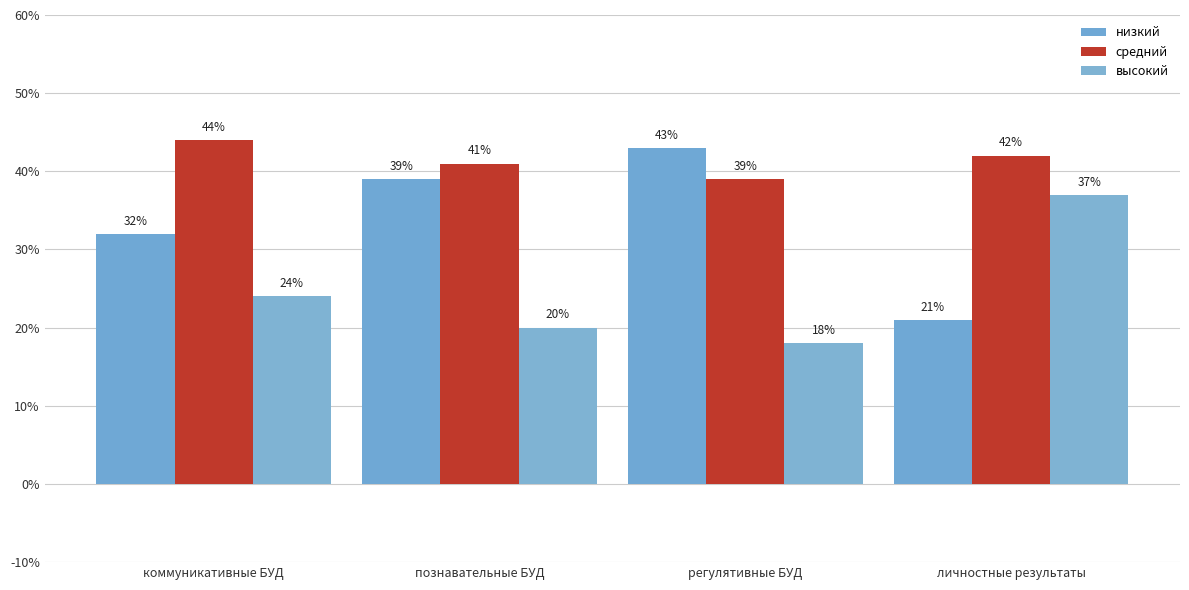

Are the bars horizontal?

No